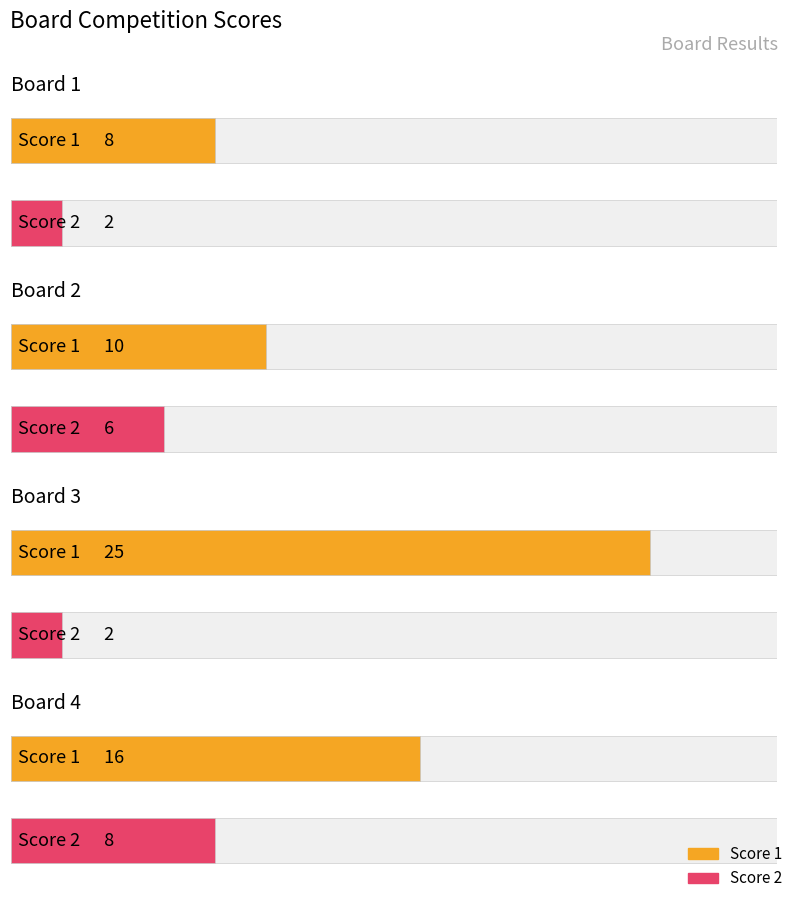

What are all the series names shown in the legend?

Score 1, Score 2